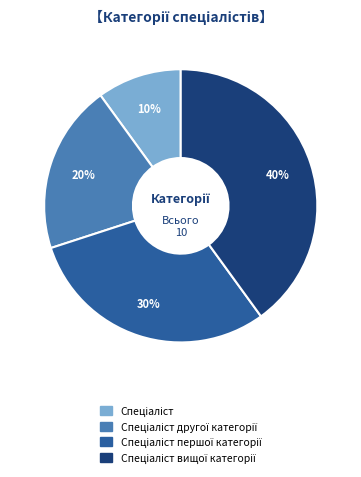

Is there a majority slice in this chart?

No